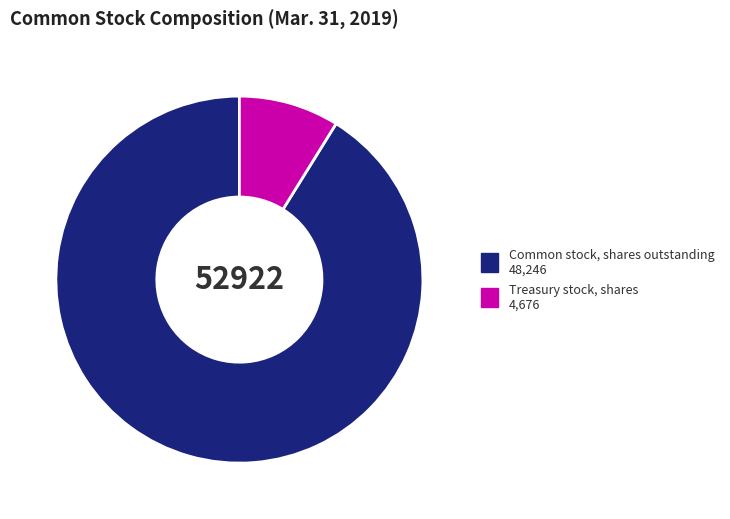

What is the ratio of the value at Treasury stock, shares to the value at Common stock, shares outstanding?

0.1